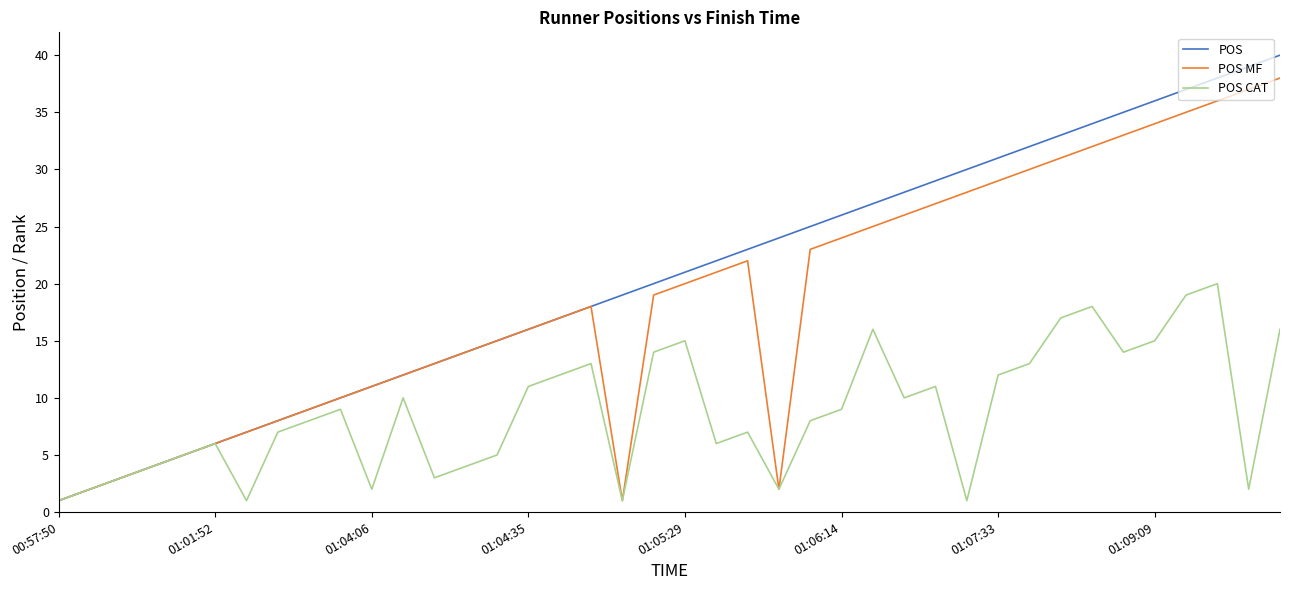

Which series has the largest total across all categories?

POS